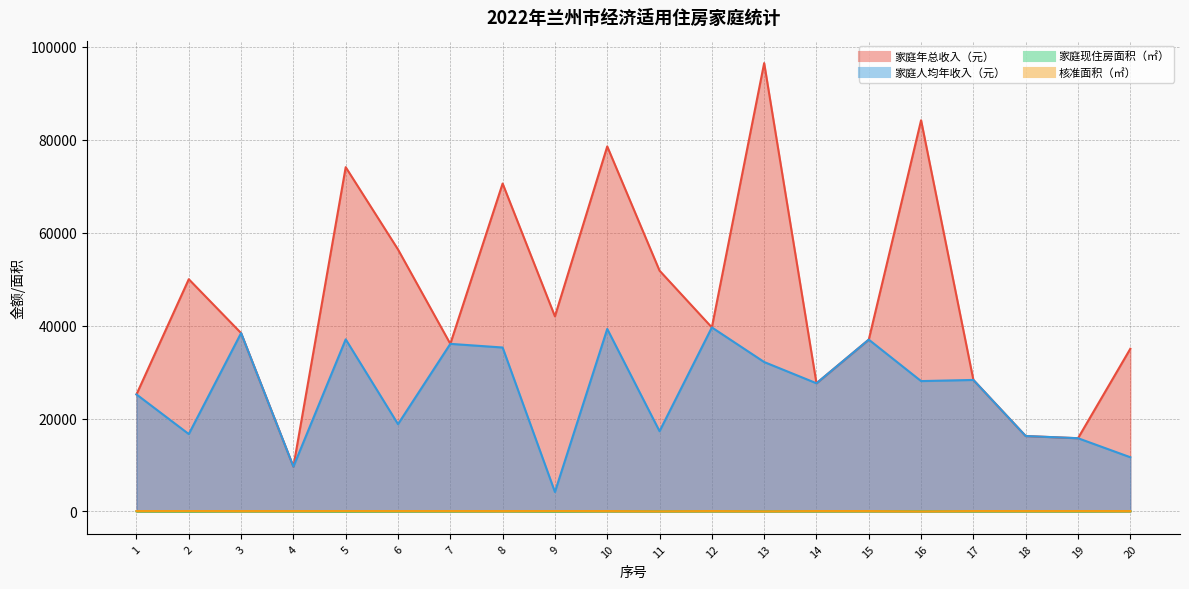

Rank the series at 1 from lowest to highest value.

家庭现住房面积（㎡）, 核准面积（㎡）, 家庭年总收入（元）, 家庭人均年收入（元）